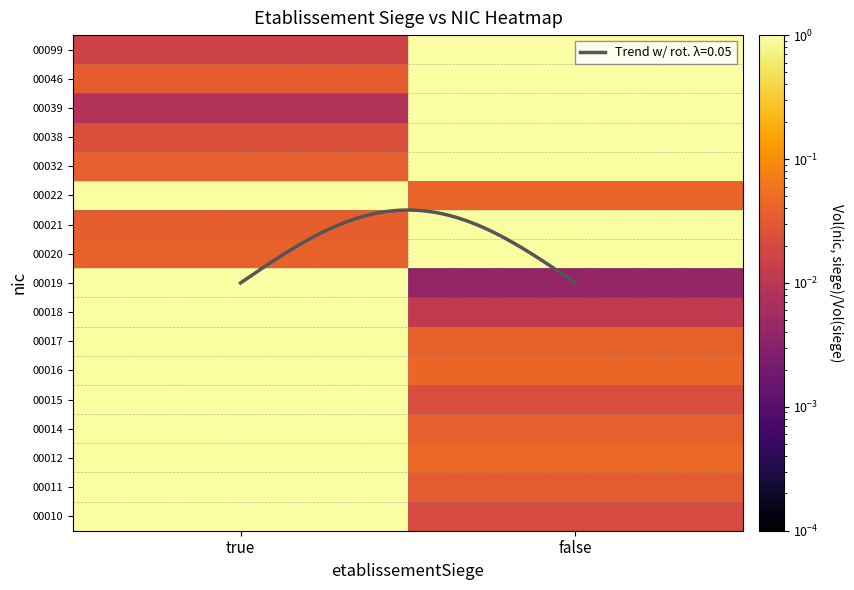

What is the difference between the highest and lowest values at false?

1.0